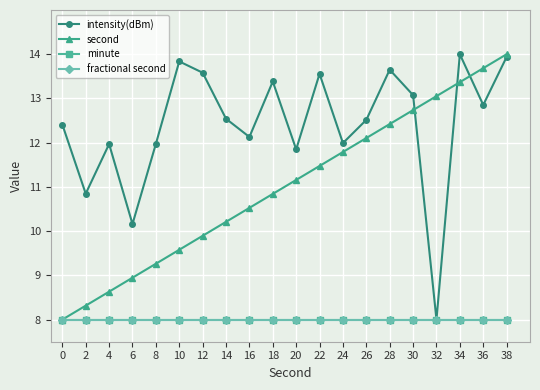

Rank the series by their maximum value, from lowest to highest.

minute, fractional second, intensity(dBm), second